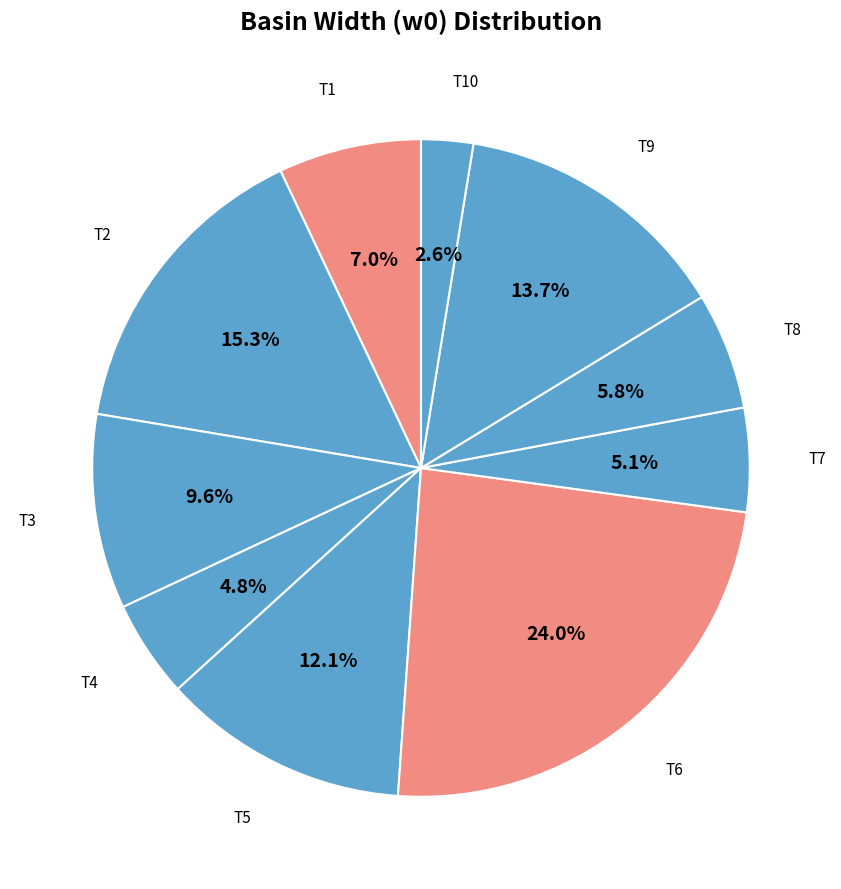

Is it true that T4 is 15% of the pie?

False